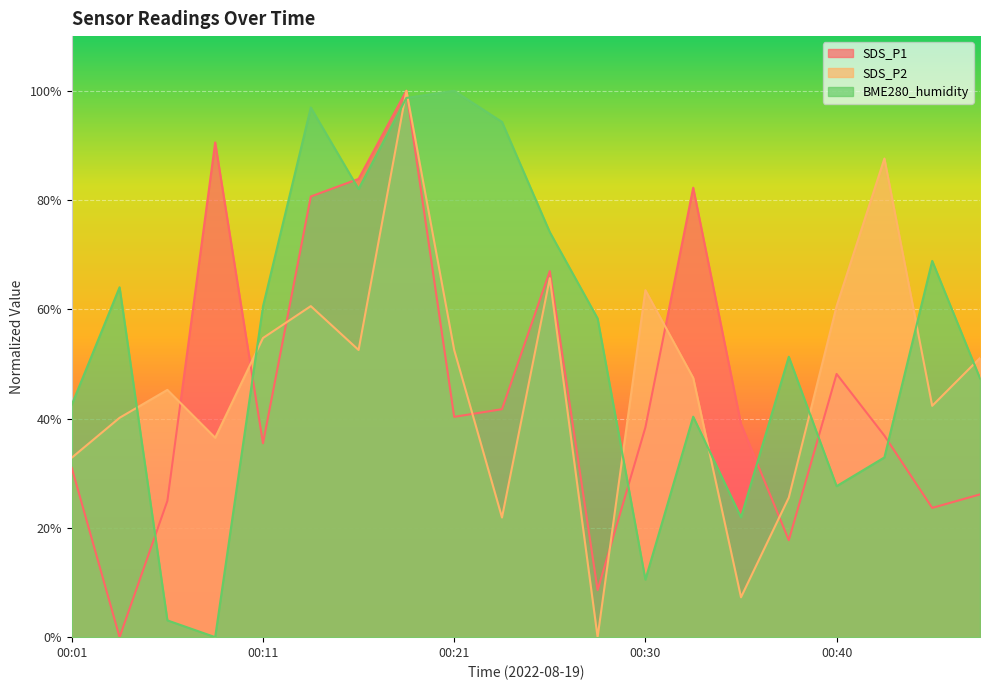

What are all the series names shown in the legend?

SDS_P1, SDS_P2, BME280_humidity